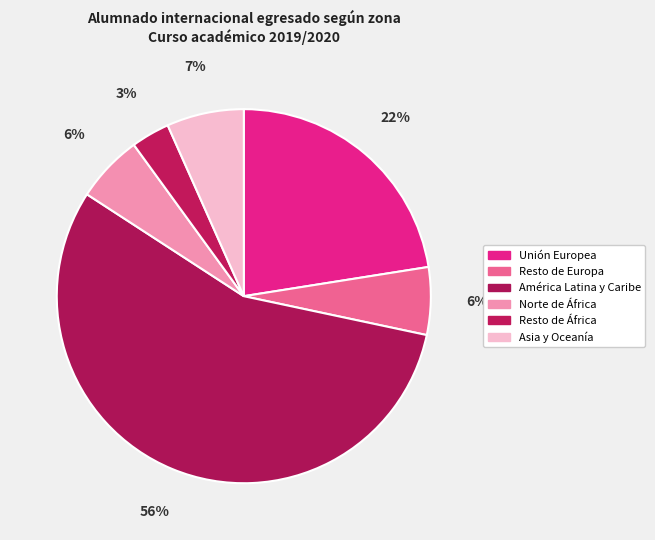

To the nearest percent, what is the average slice percentage?

17%